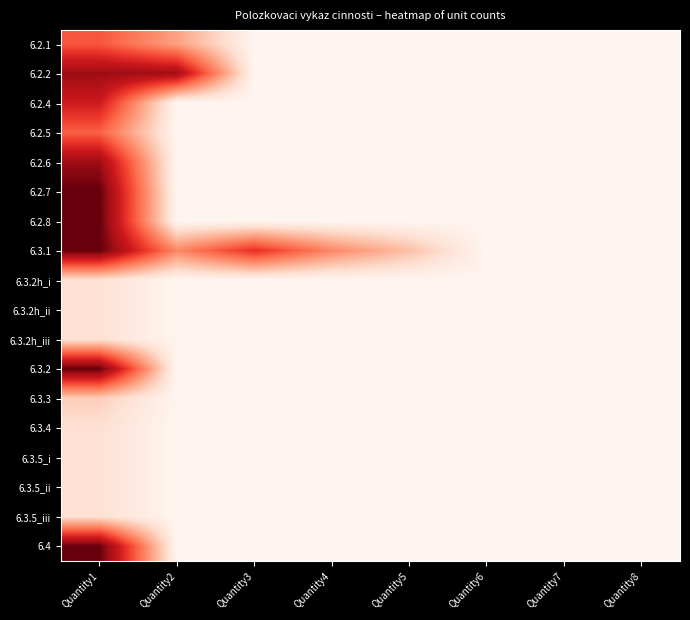

Between Quantity2 and Quantity3, which is larger?

Quantity2